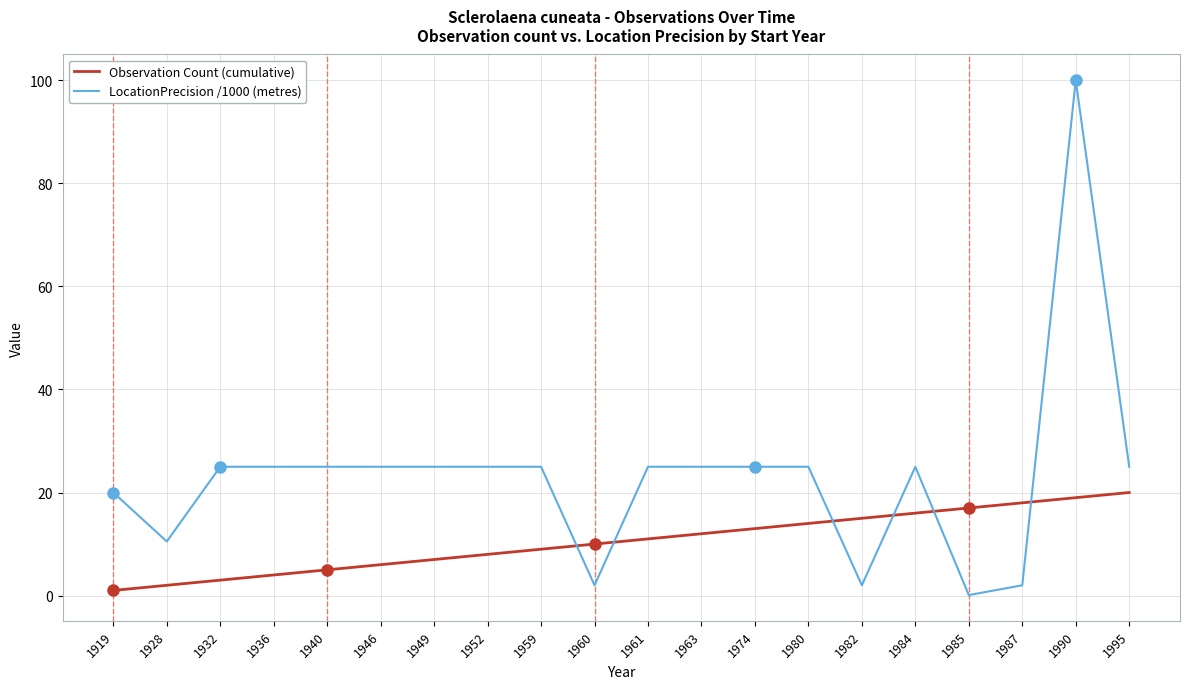

How many categories are shown in the chart?

20